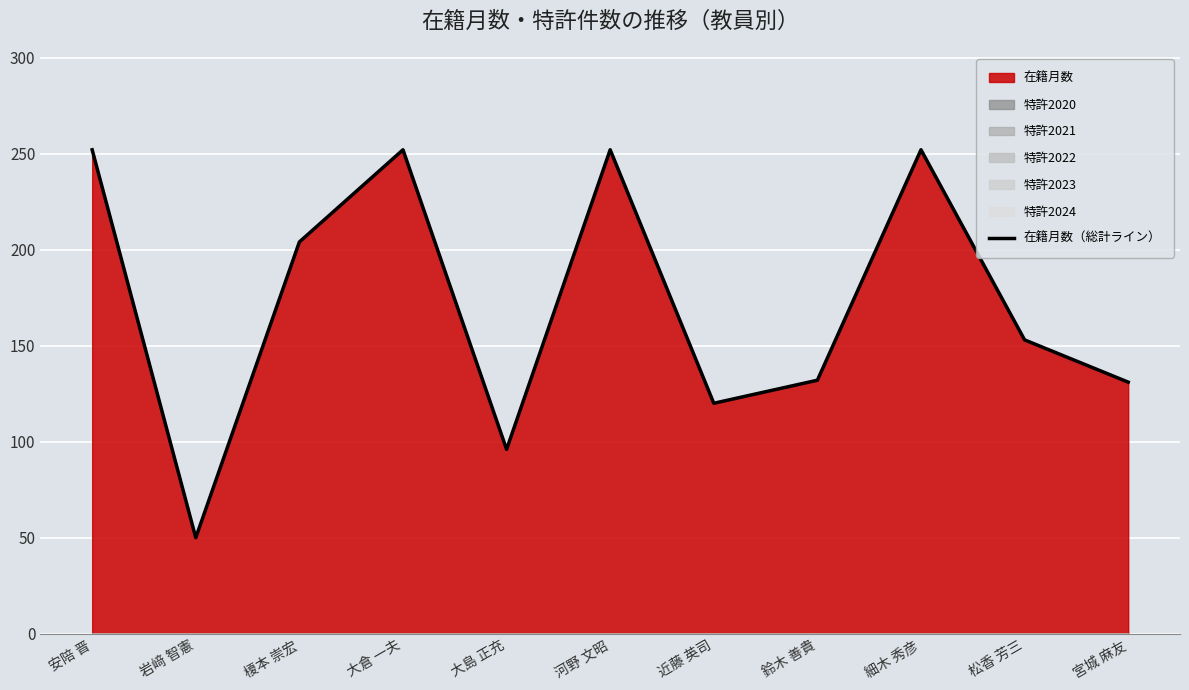

True or false: the data has more than 2 interior local peaks.

True